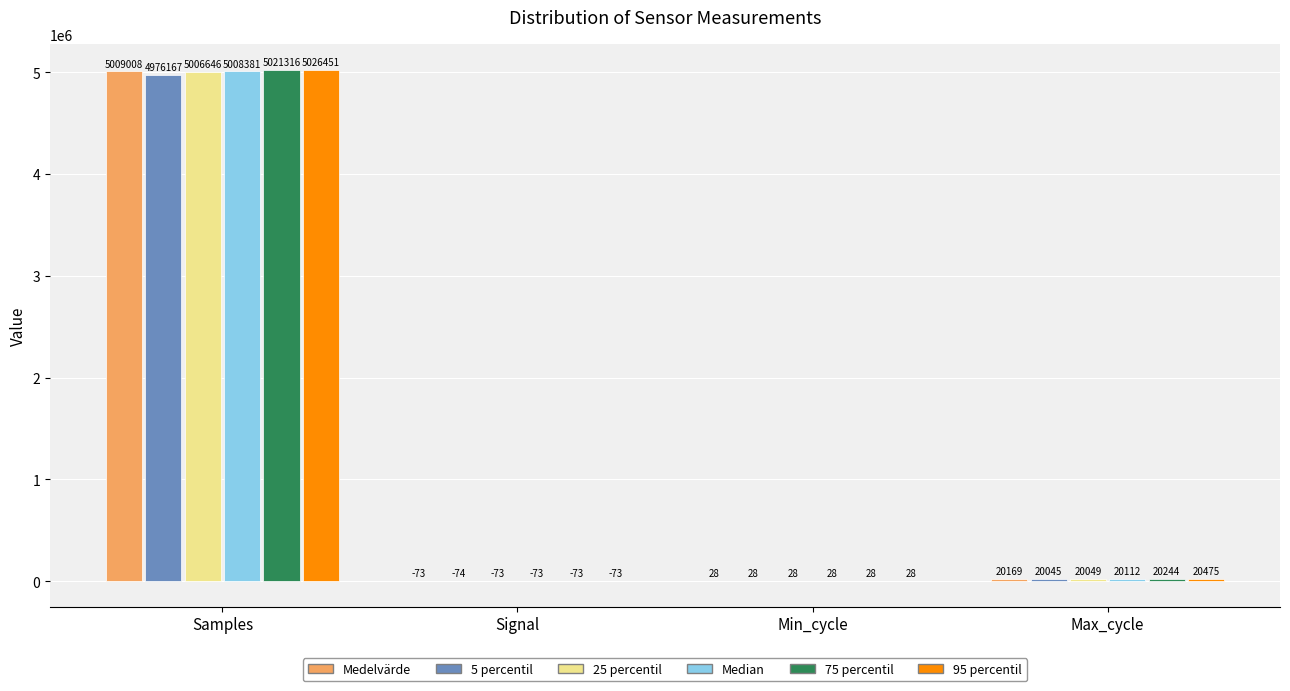

At which category does the chart reach its peak across all series?

Samples